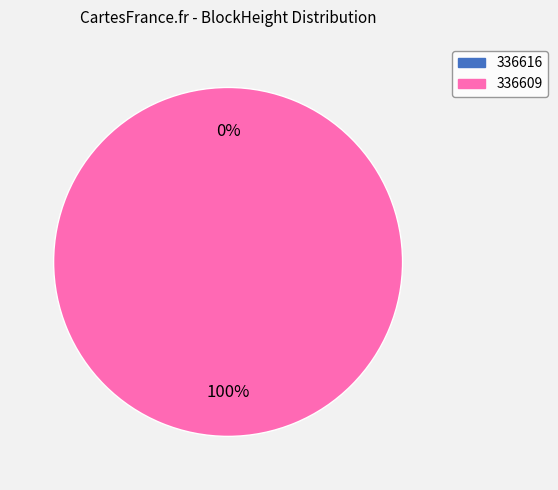

How many segments does this pie chart have?

2